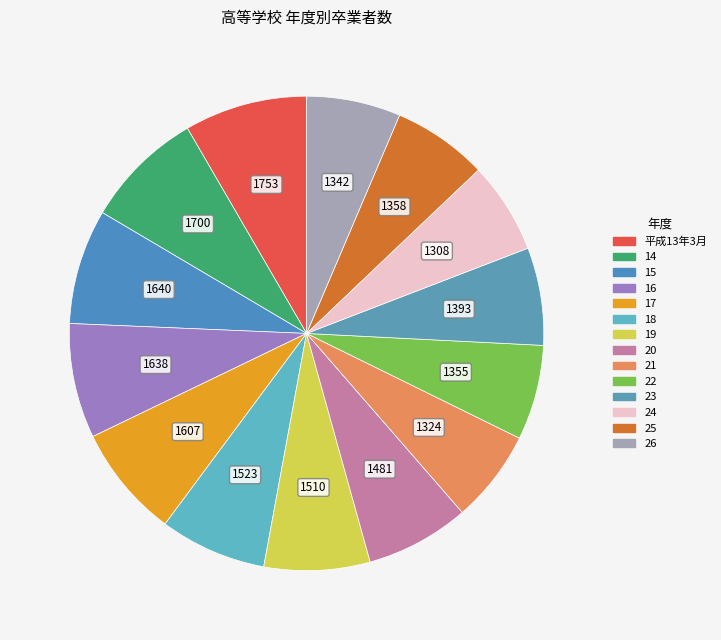

Which has a higher value, 平成13年3月 or 23?

平成13年3月